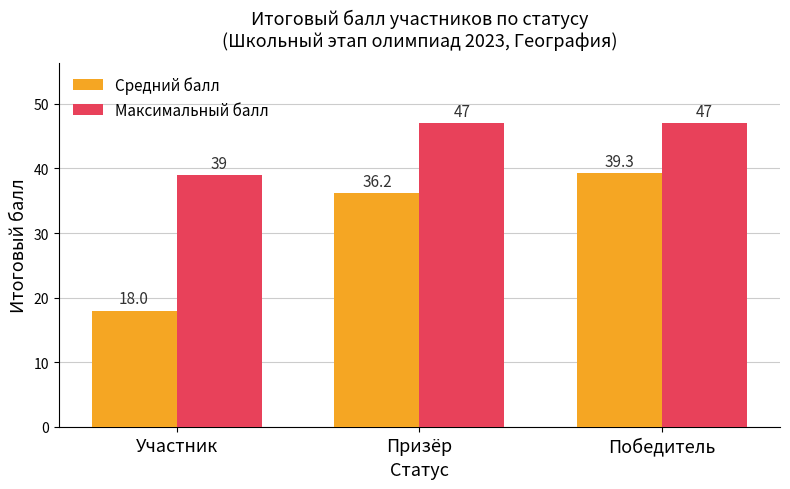

What is the label of the 1st bar from the left?

Участник